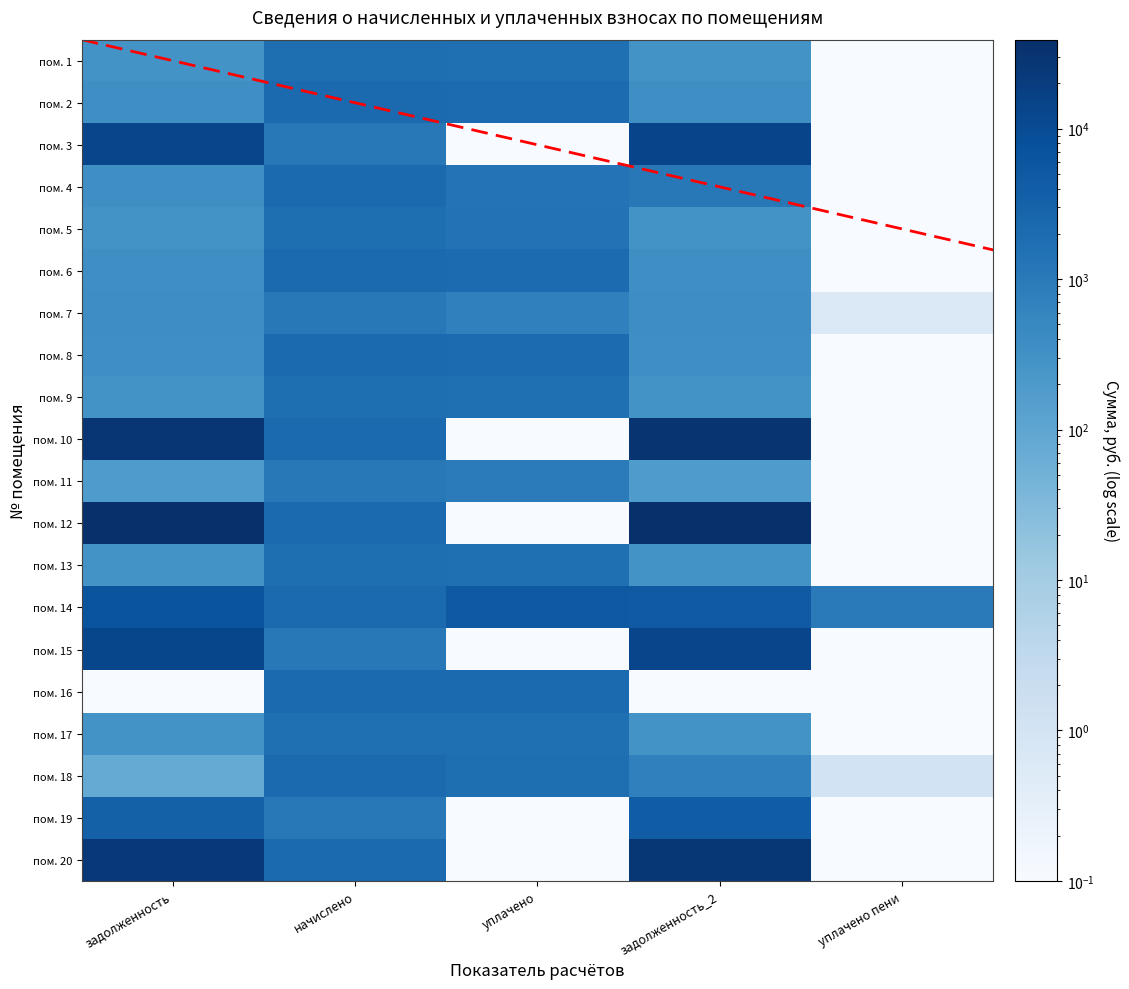

Is the value of 9 at 6 greater than the value of 8 at 5?

No